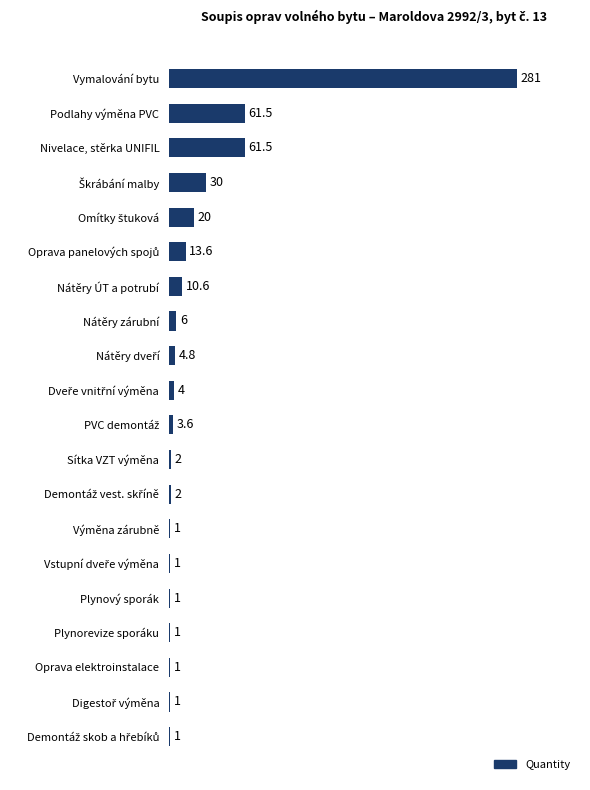

What is the difference between the second highest and minimum values?

60.5